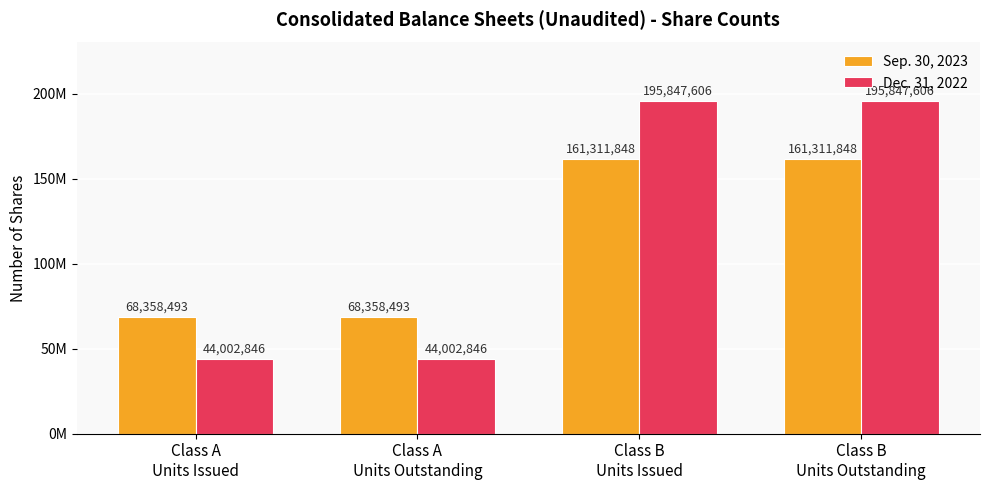

Rank the categories by Sep. 30, 2023 value from highest to lowest.

Class B
Units Issued, Class B
Units Outstanding, Class A
Units Issued, Class A
Units Outstanding